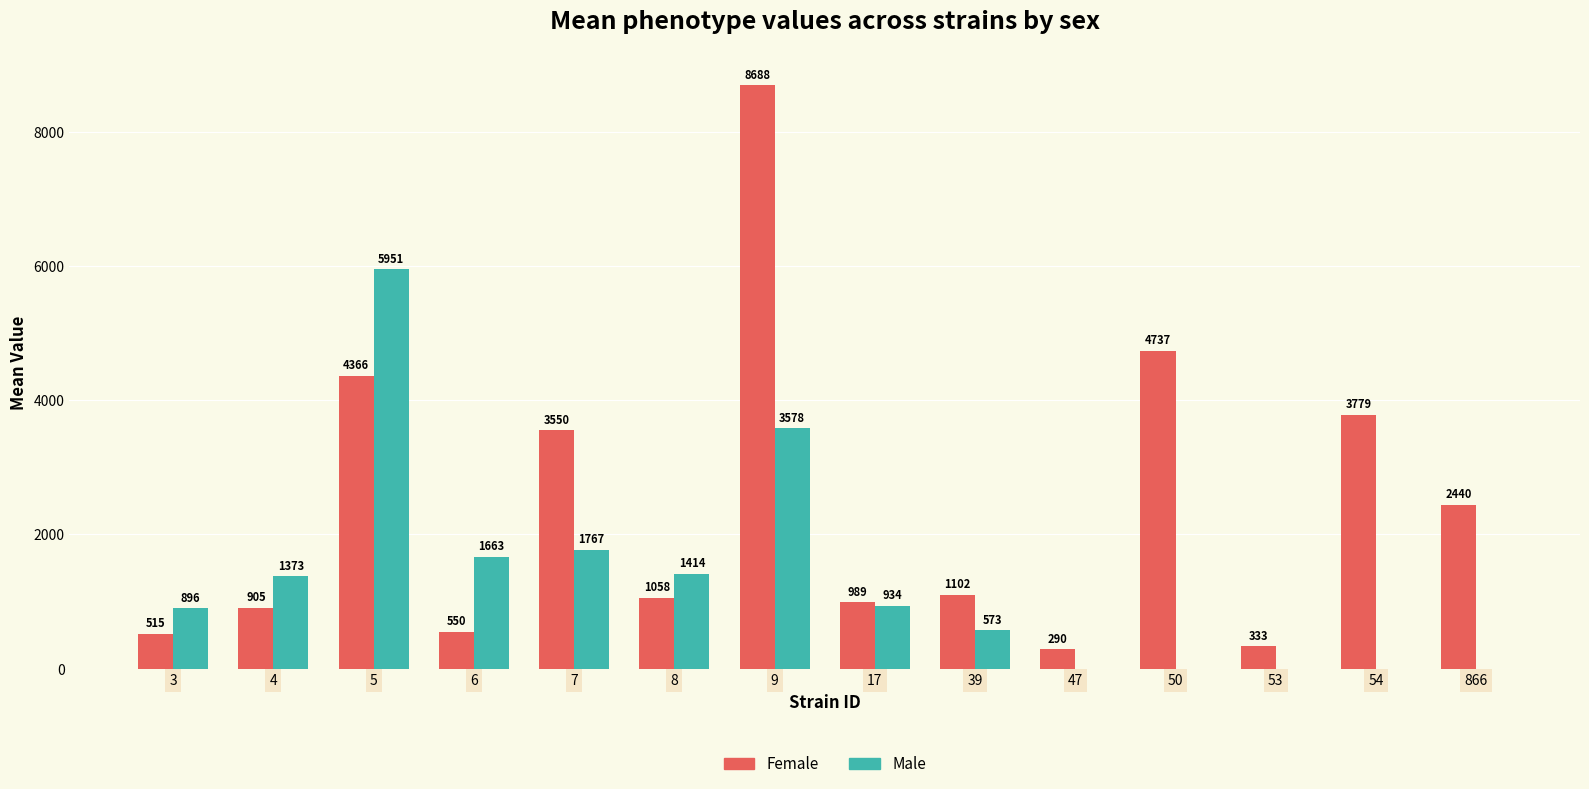

What is the sum of the Female values at 7 and 53?

3883.0